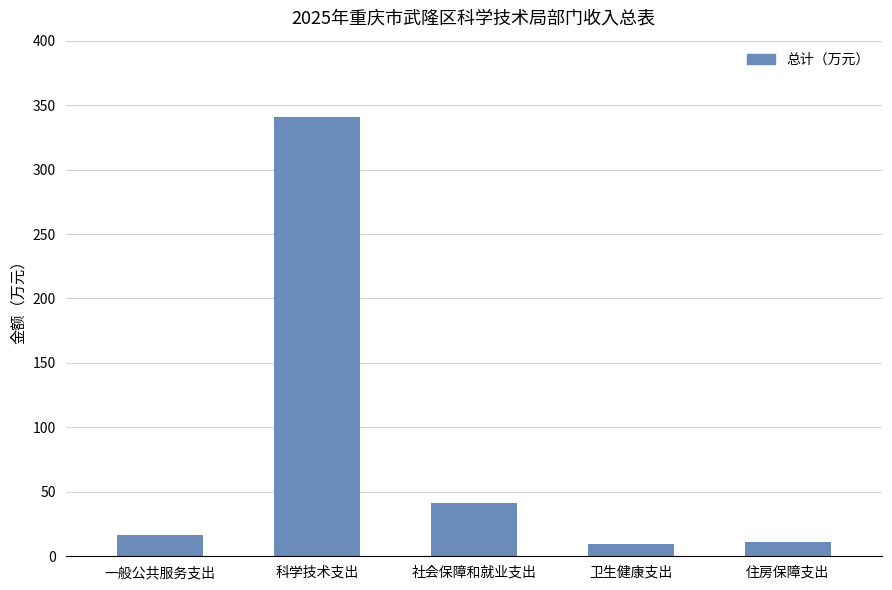

What is the label of the 2nd bar from the right?

卫生健康支出